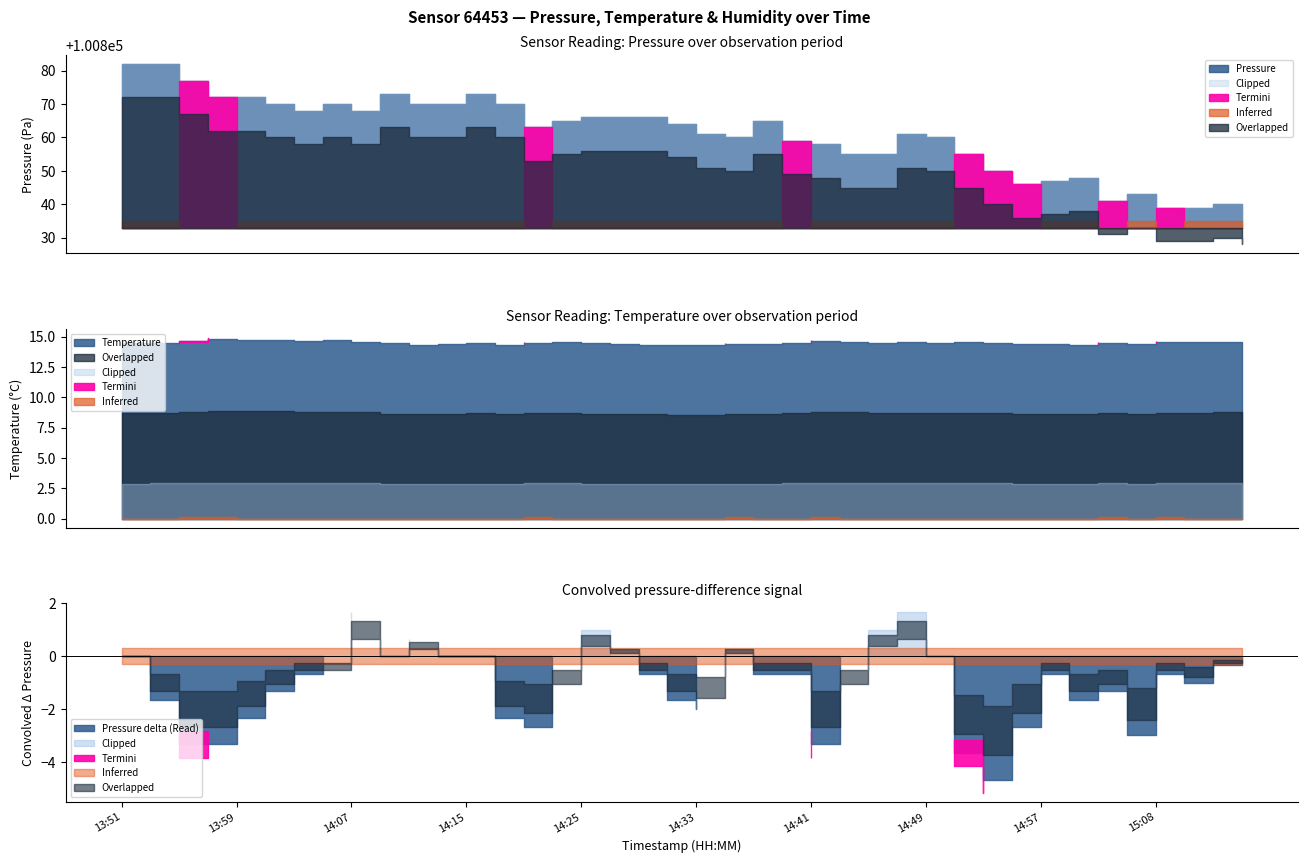

True or false: Temperature has a value of 8.0 at 14:41.

False